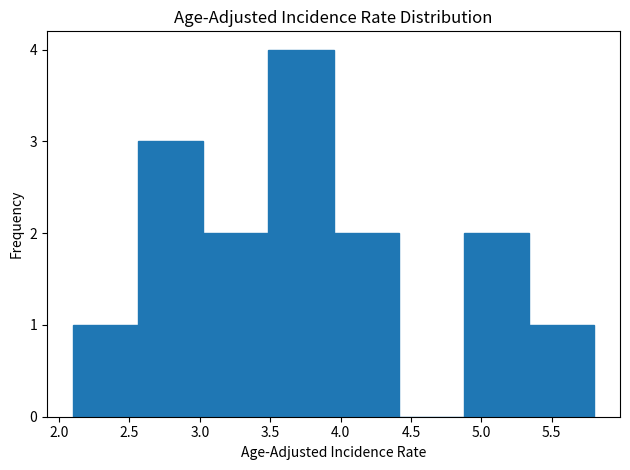

Over which range of the x-axis is the bar tallest?

3.50 to 3.95